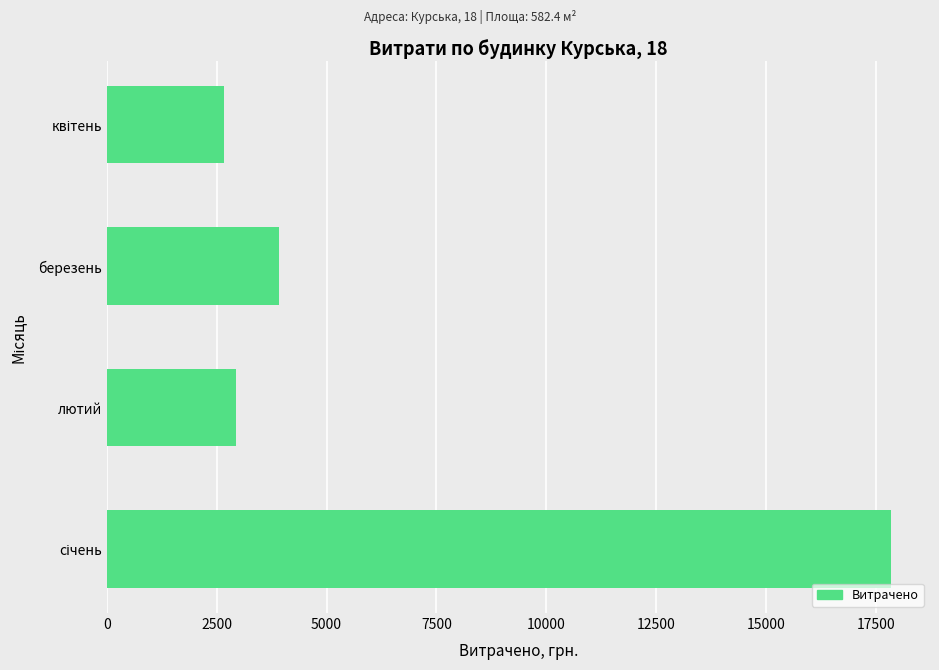

The chart shows a value of 2929.3 at лютий. True or false?

True